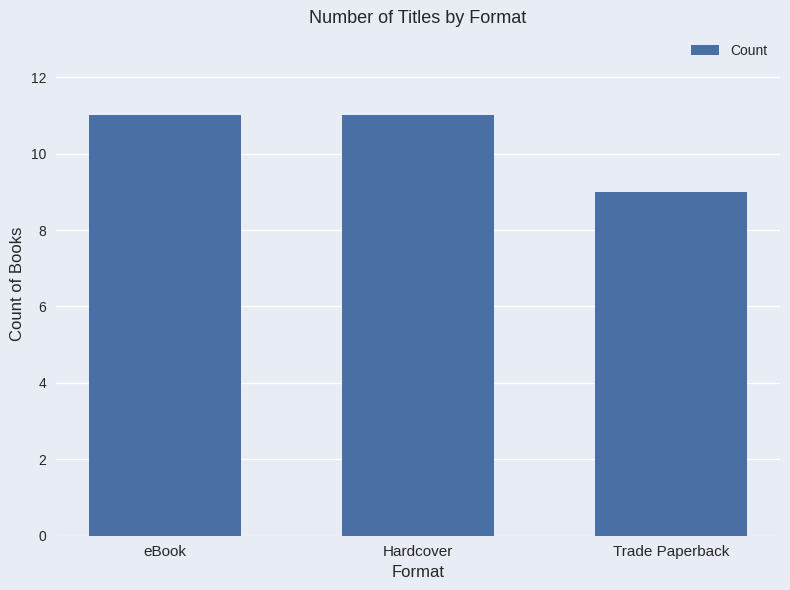

Are the bars horizontal?

No